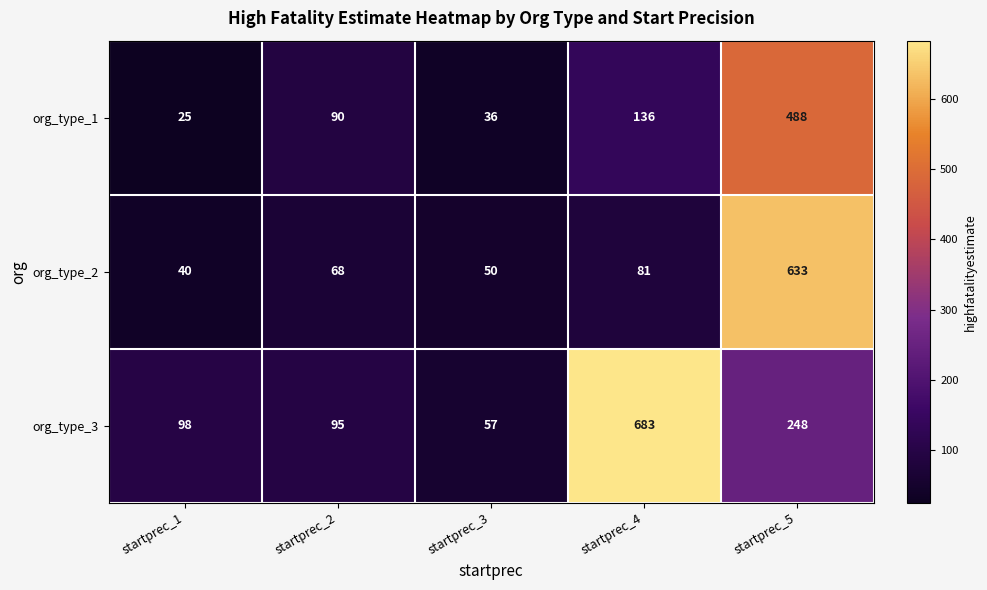

Which series has the widest spread of values?

org_type_3